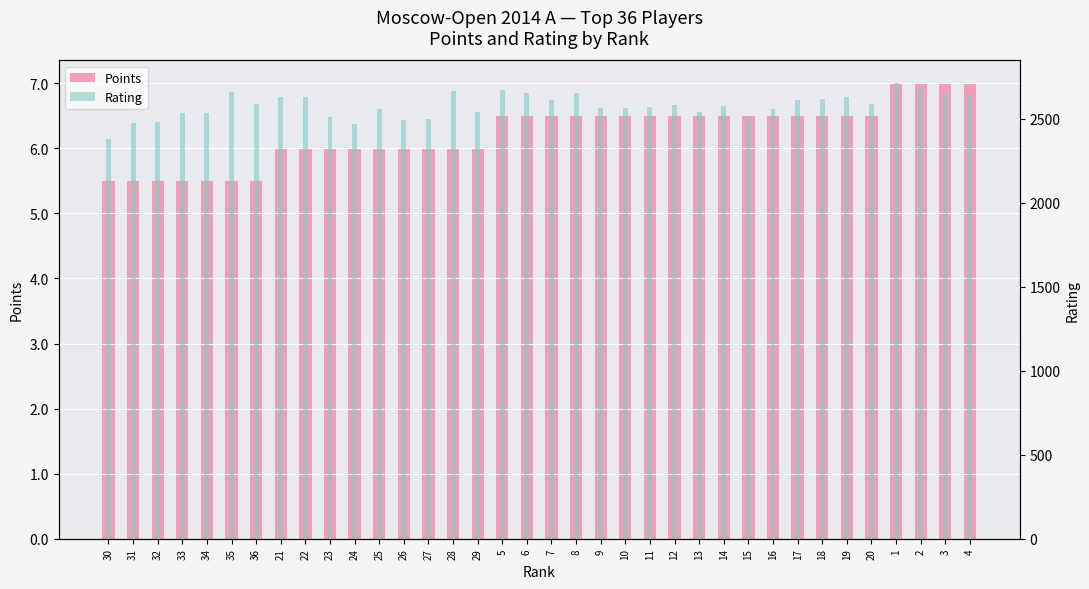

Read the Rating value at 15.

2501.0